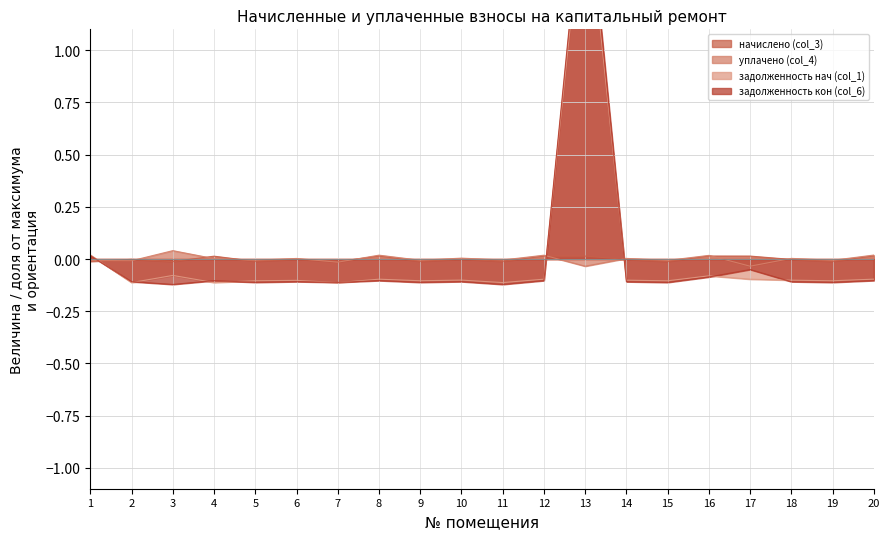

What is the maximum value shown in the chart?

1.9